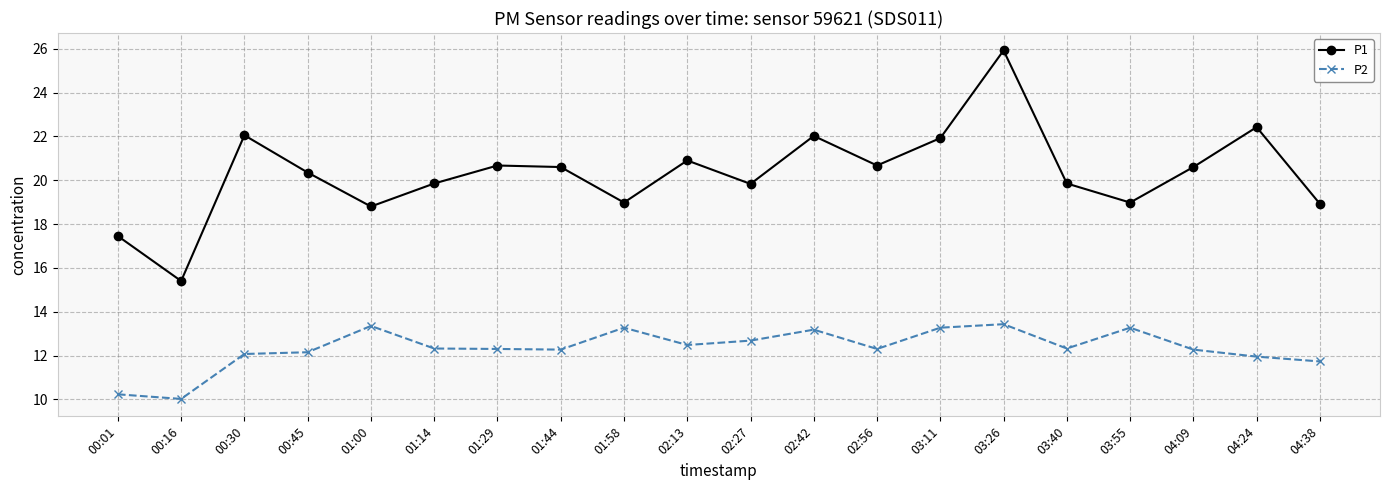

What is the value of the P1 point at the 5th from the left?

18.8